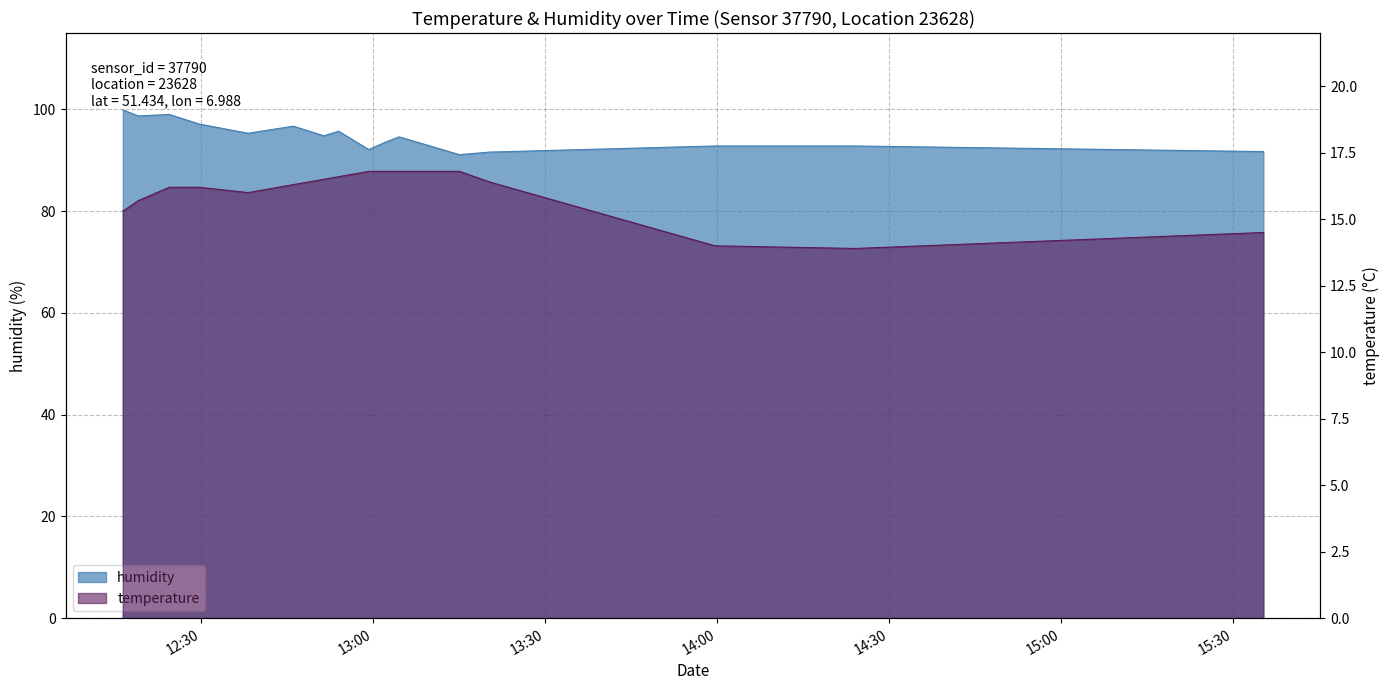

At which label does humidity first exceed 94?

2023-04-26T12:16:21